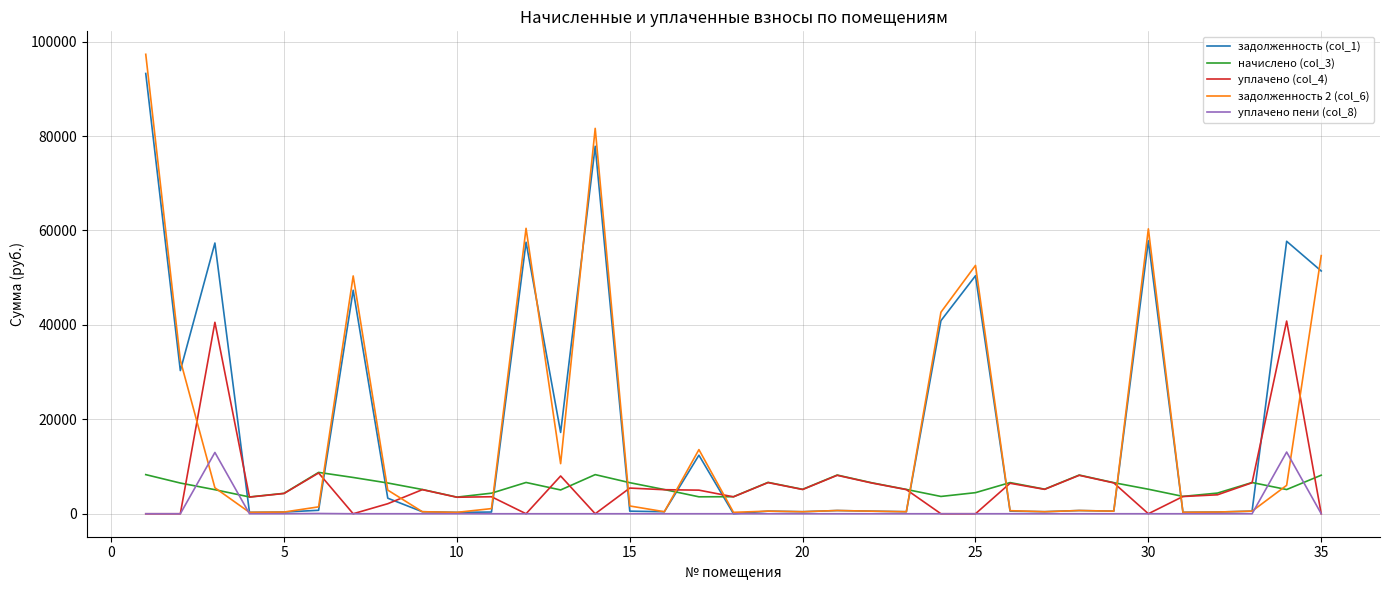

What is the maximum value shown in the chart?

97304.4